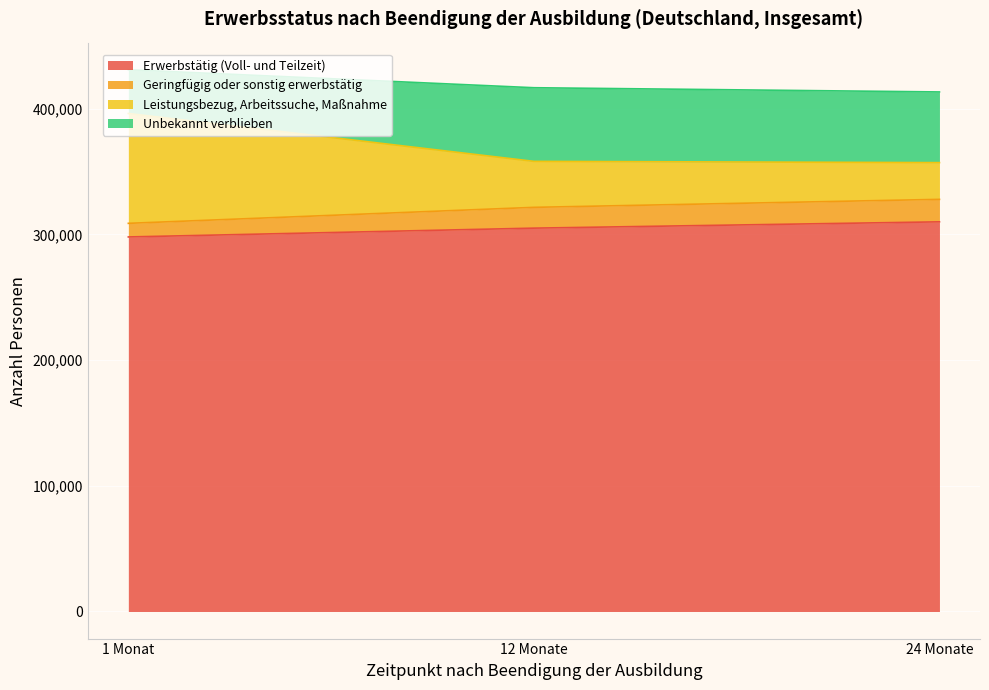

The value of Erwerbstätig (Voll- und Teilzeit) at 1 Monat is 131736. True or false?

False